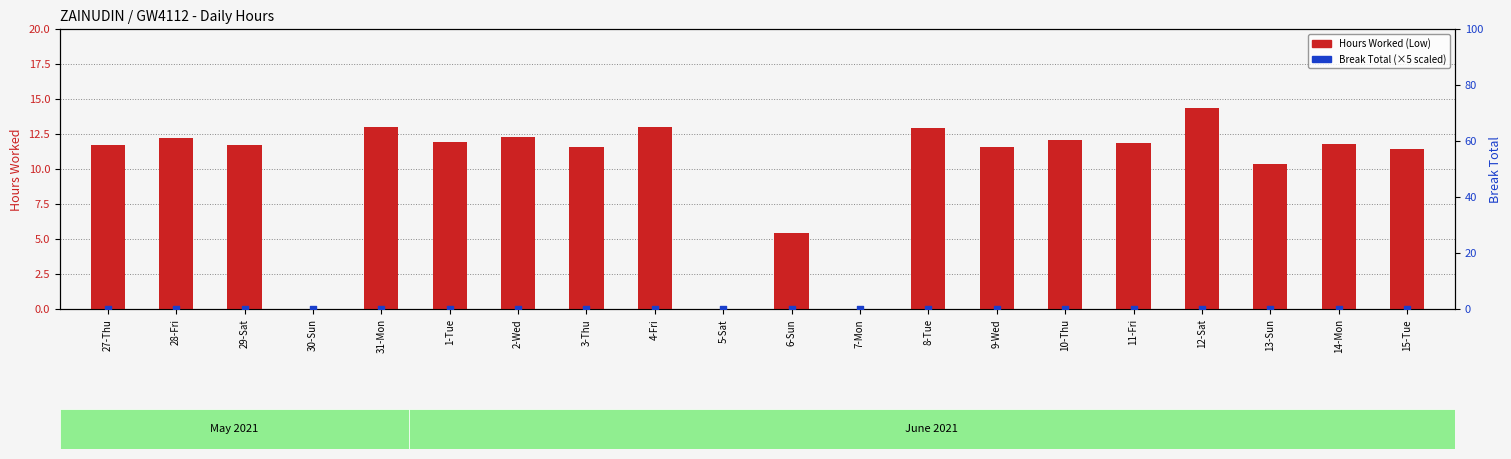

Which series contains the lowest Y value?

Hours Worked (Low)